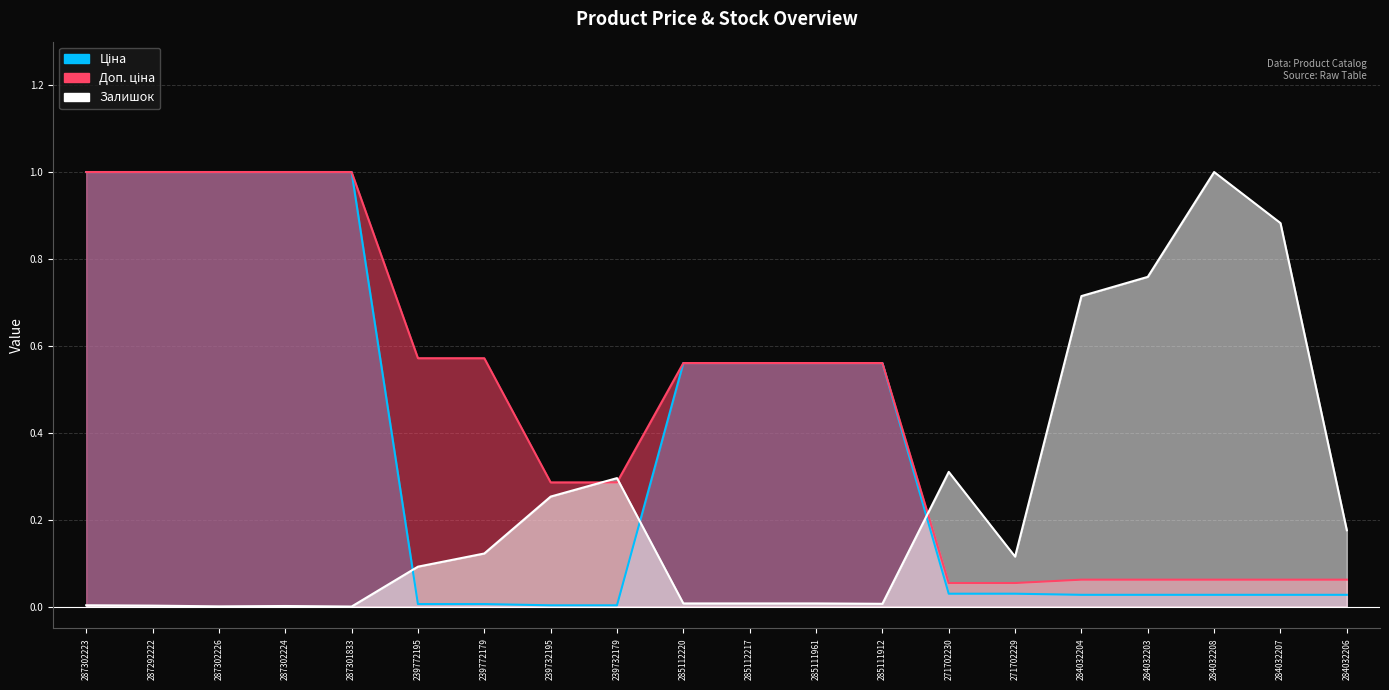

How many times do Залишок and Доп. ціна cross each other?

3